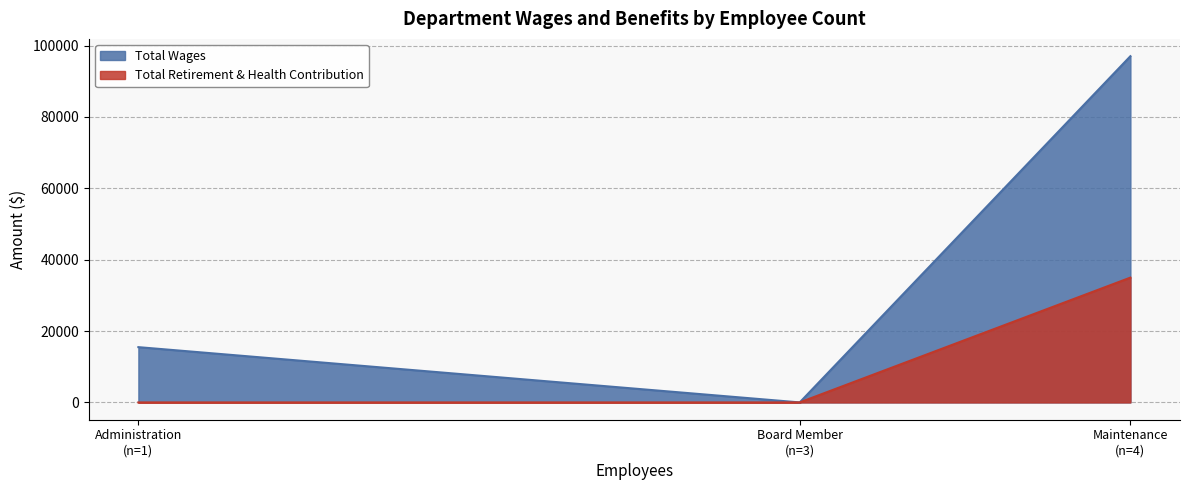

What is the difference between the maximum and minimum values in the Total Retirement & Health Contribution series?

34977